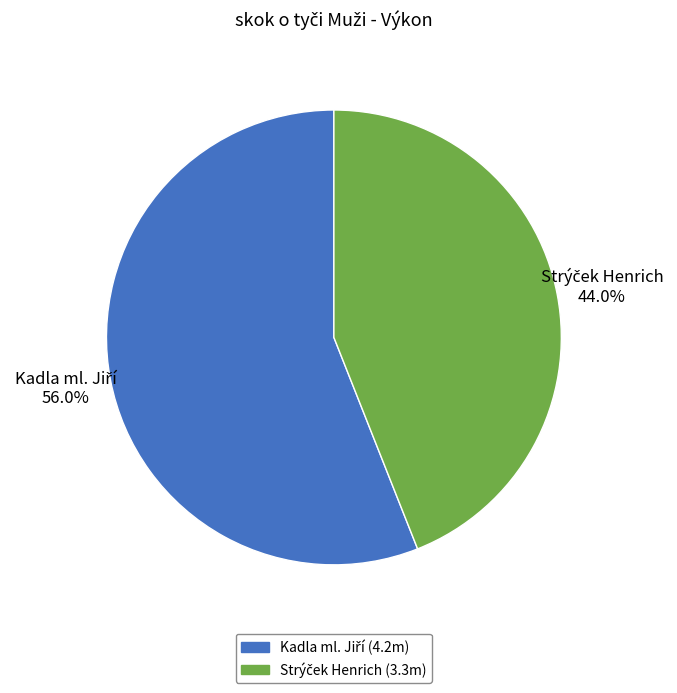

True or false: Strýček Henrich accounts for 29% of the total.

False